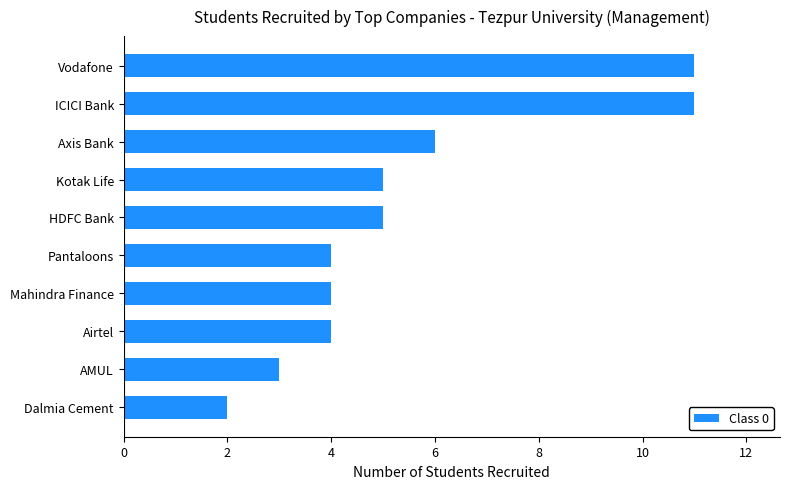

Reading bottom to top, extract all data points from this chart.

Dalmia Cement=2	AMUL=3	Airtel=4	Mahindra Finance=4	Pantaloons=4	HDFC Bank=5	Kotak Life=5	Axis Bank=6	ICICI Bank=11	Vodafone=11